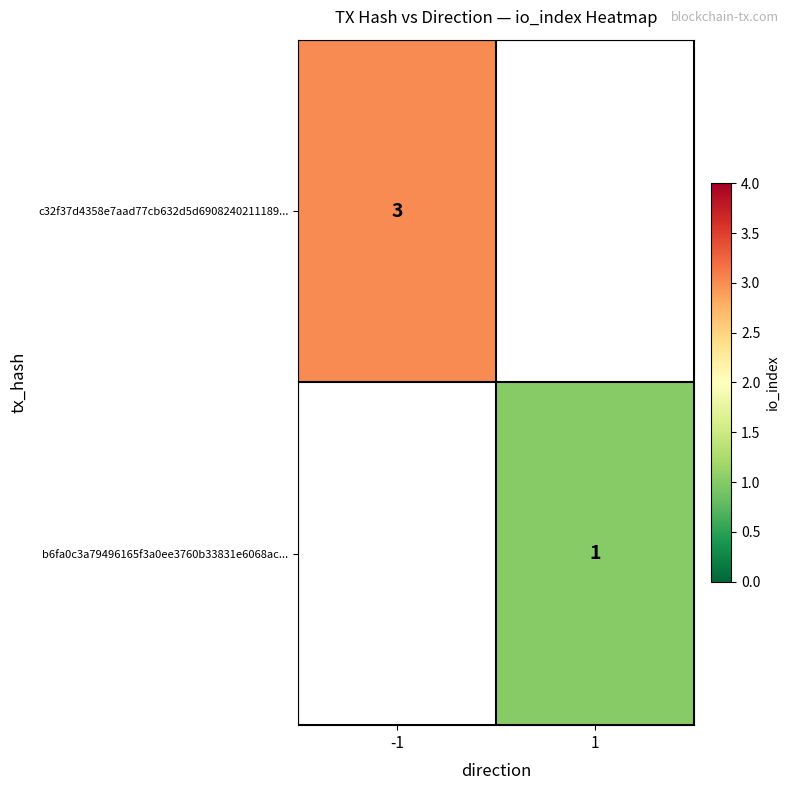

True or false: c32f37d4358e7aad77cb632d5d6908240211189... has a value of 3 at -1.

True